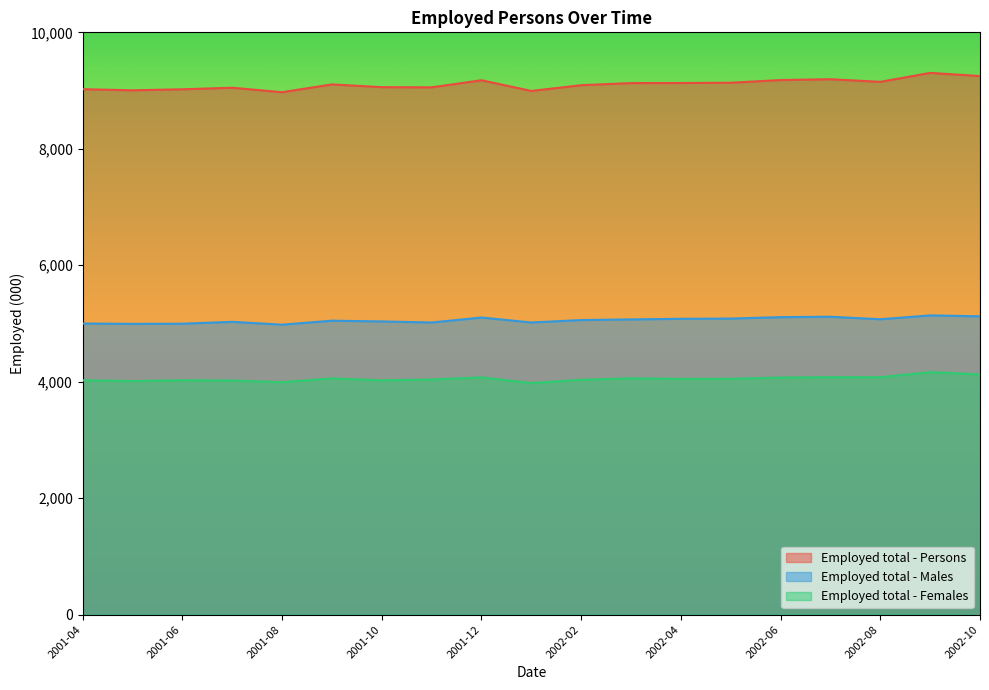

Read the Employed total - Females value at 2002-09.

4164.5